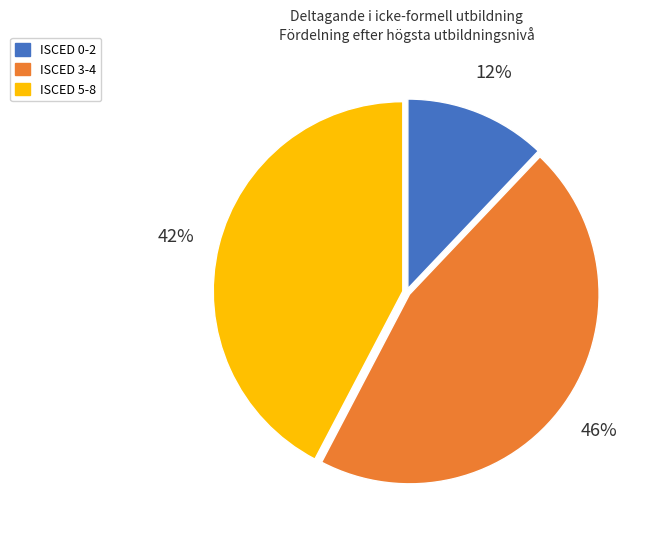

To the nearest percent, what is the difference between the largest and smallest slice percentages?

34%